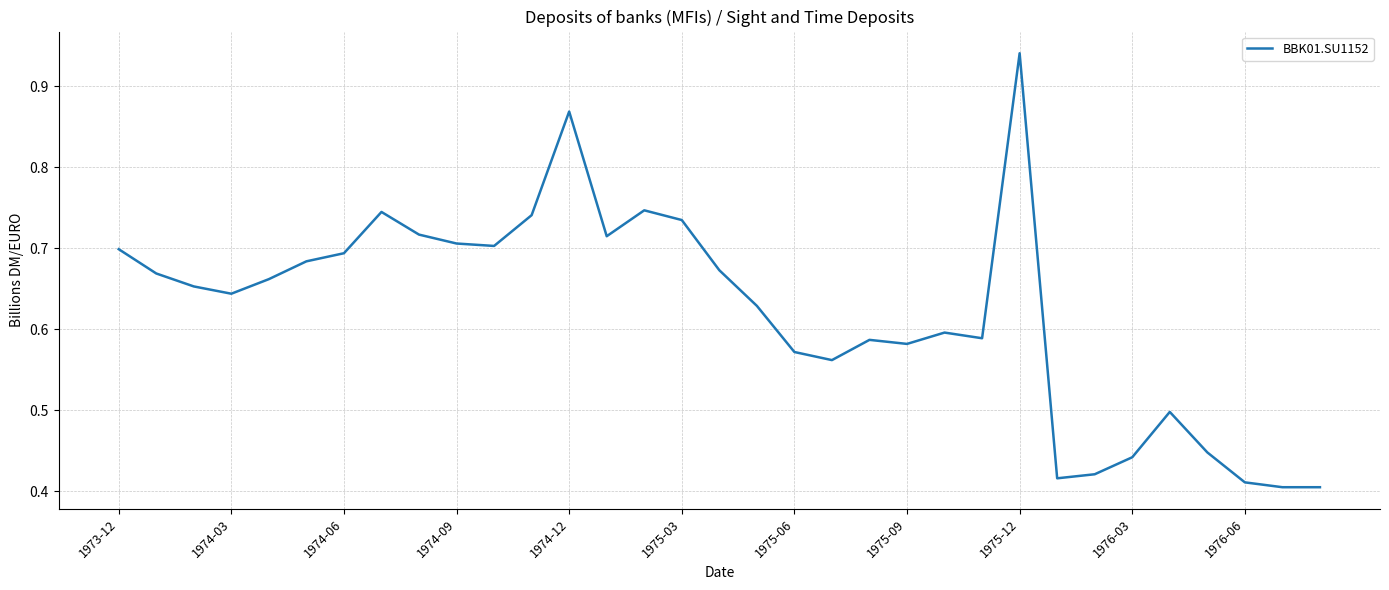

What is the difference between the maximum and minimum values?

0.5